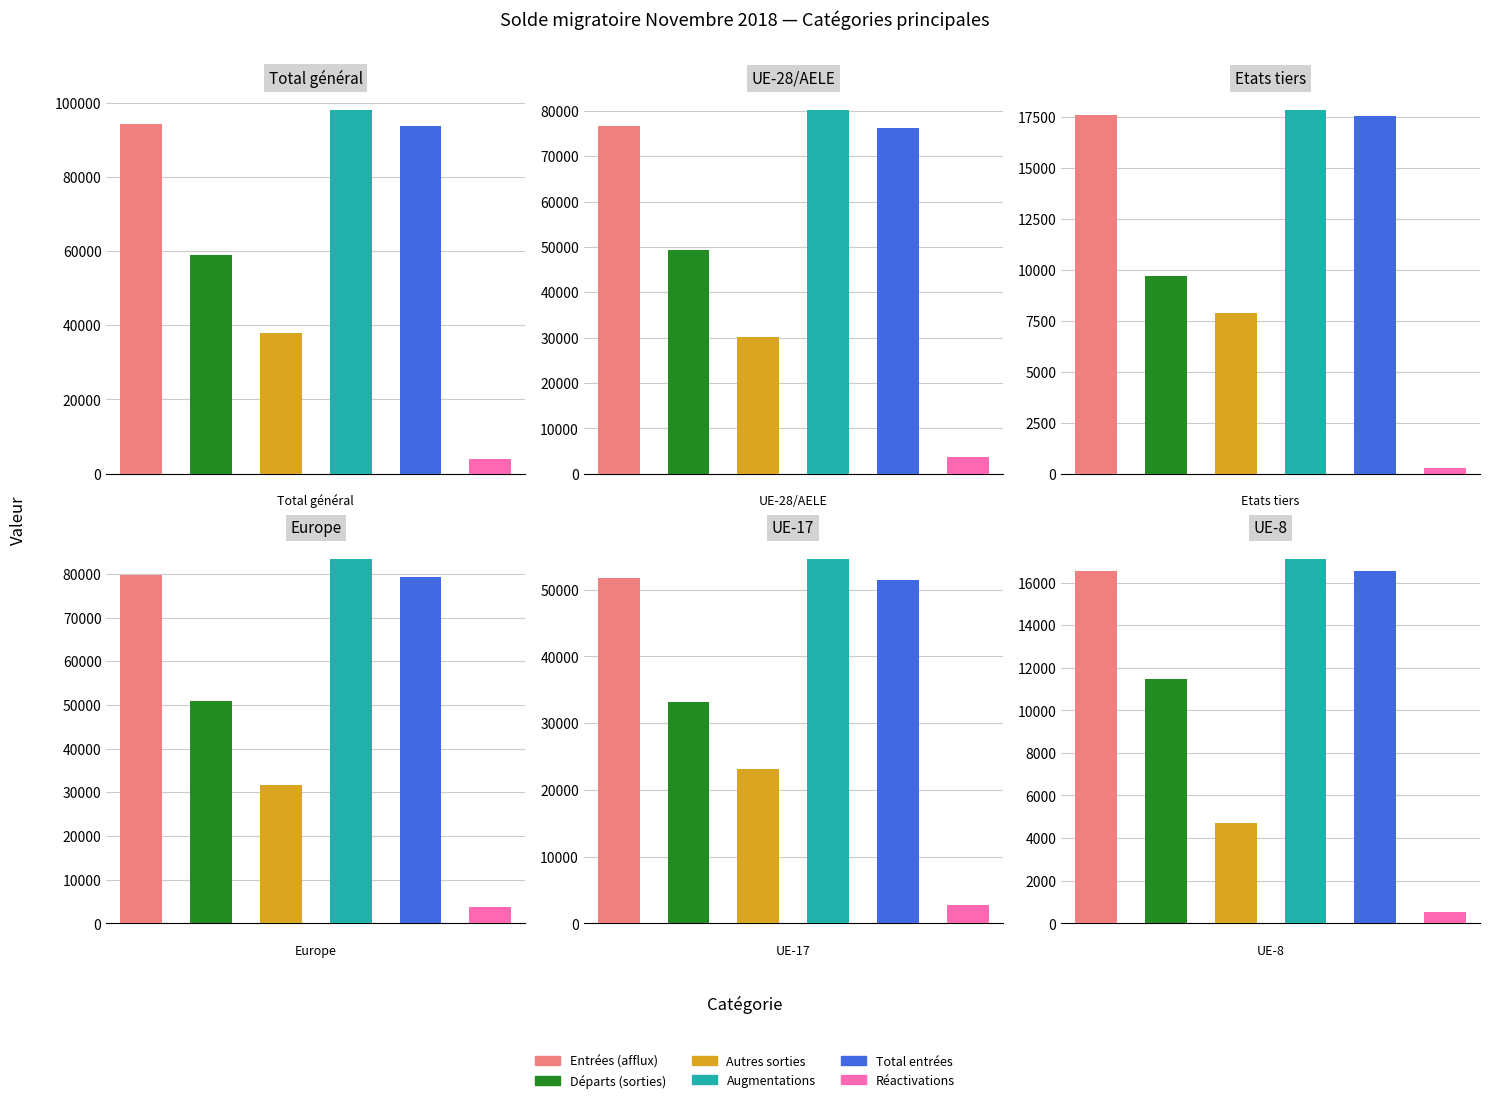

The value of Départs (sorties) at 0 is 94000. True or false?

False